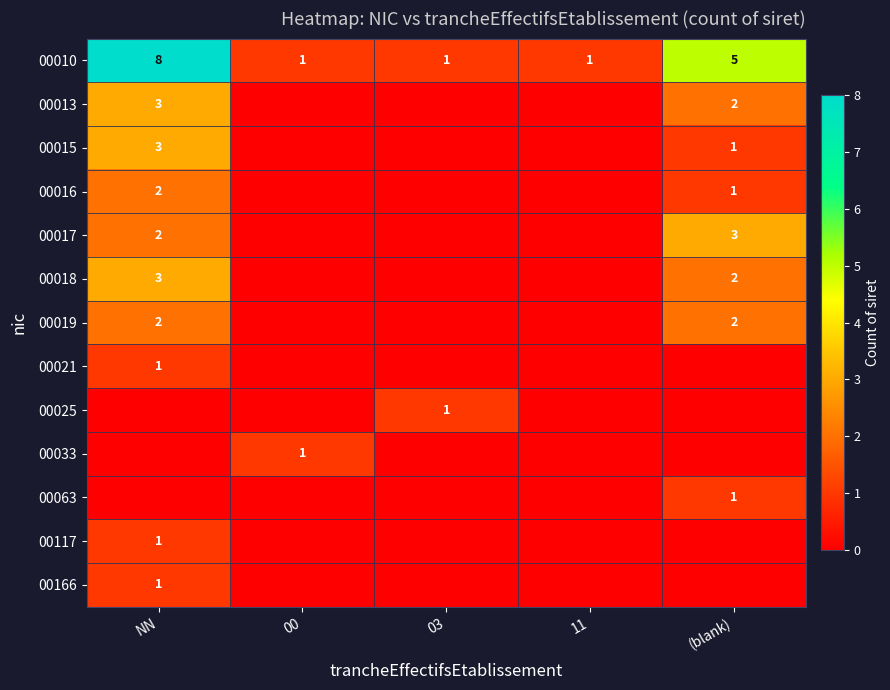

Is it true that 00013 equals 3 at NN?

True